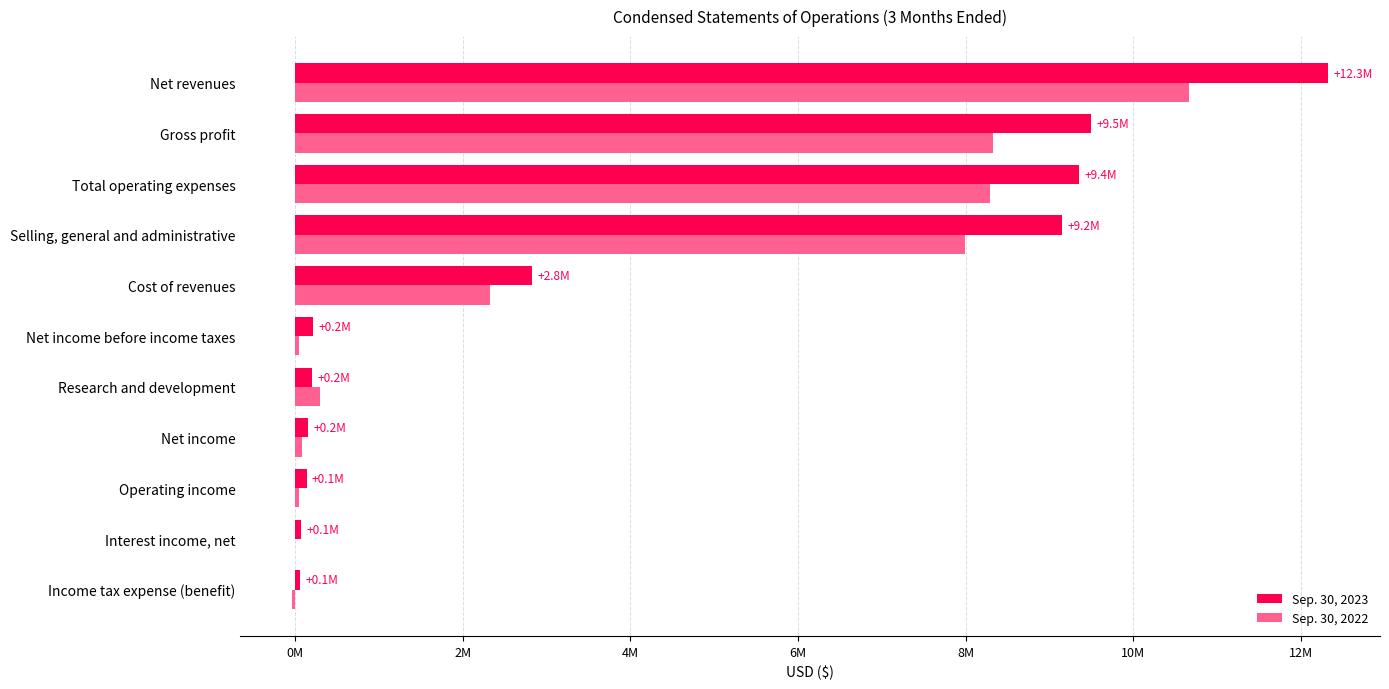

Reading right to left, transcribe all the data shown in this chart.

Sep. 30, 2023: 12324000	9498000	9356000	9150000	2826000	219000	206000	155000	142000	77000	64000
Sep. 30, 2022: 10658000	8331000	8287000	7989000	2327000	48000	298000	81000	44000	4000	-33000